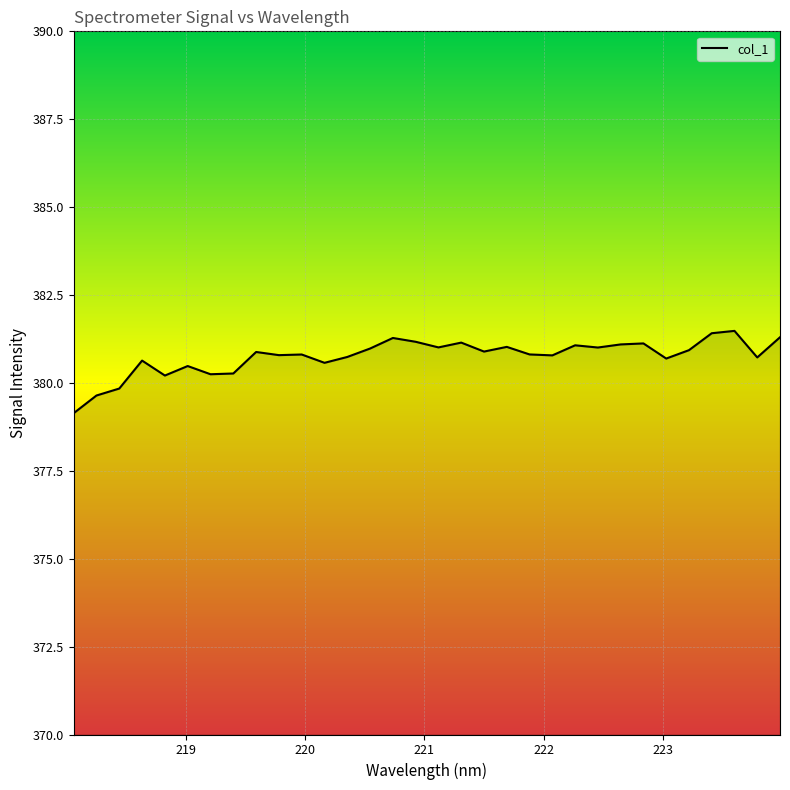

What is the minimum value shown in the chart?

379.1